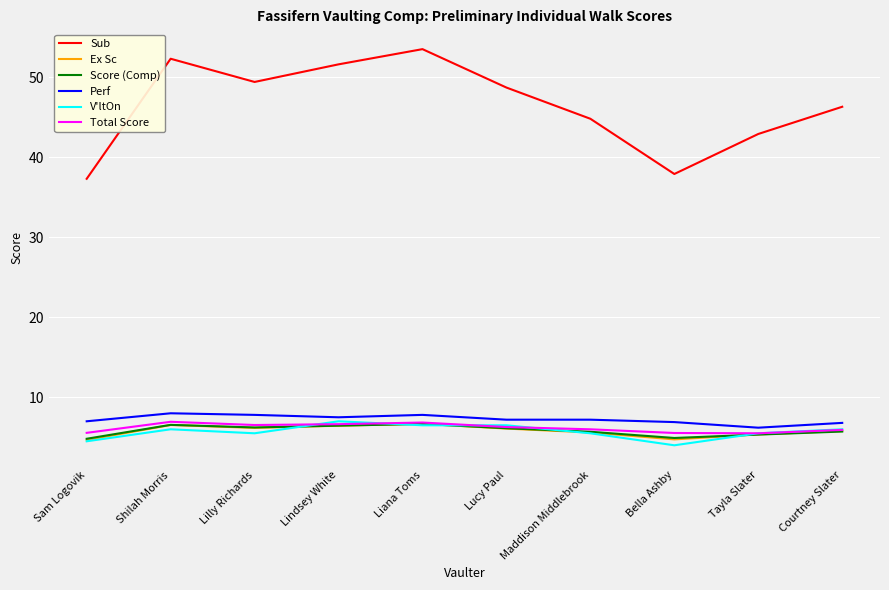

True or false: V'ltOn and Sub intersect in this chart.

False